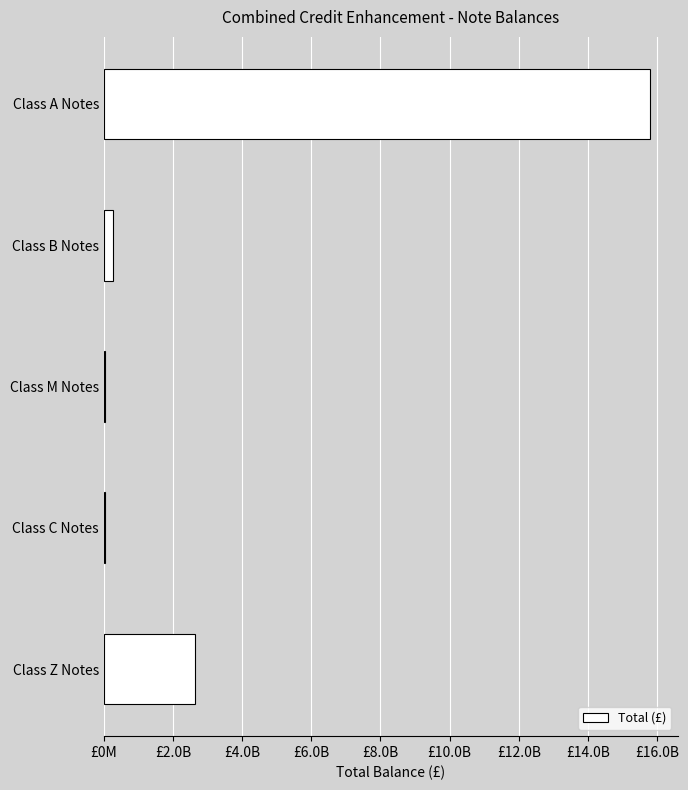

How many values exceed 273009784?

3